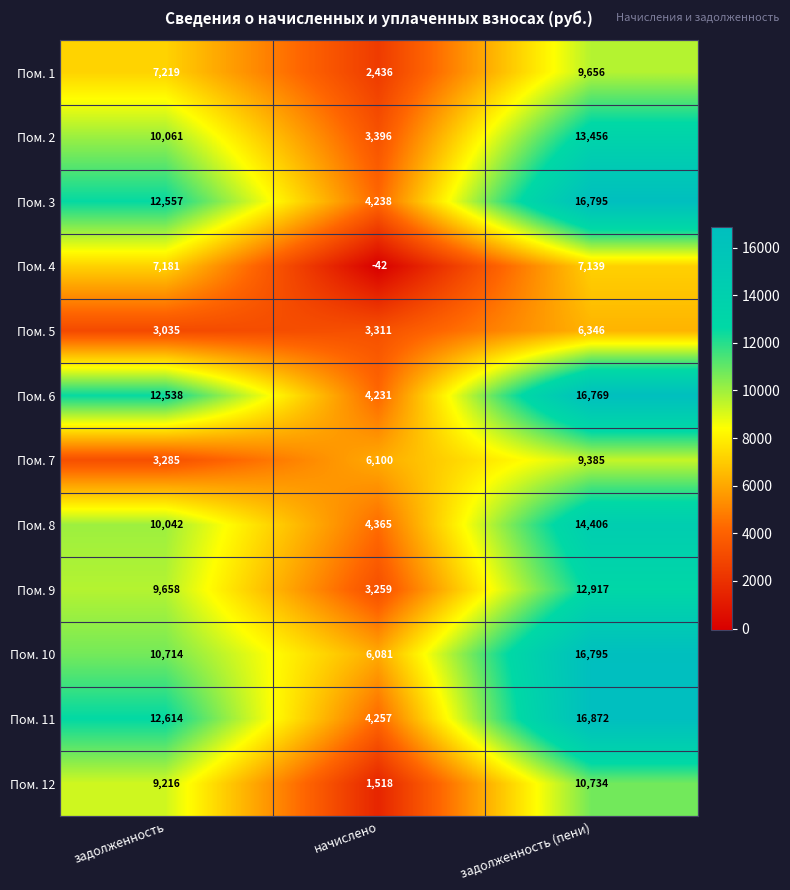

At how many categories does at least one series exceed 682?

3